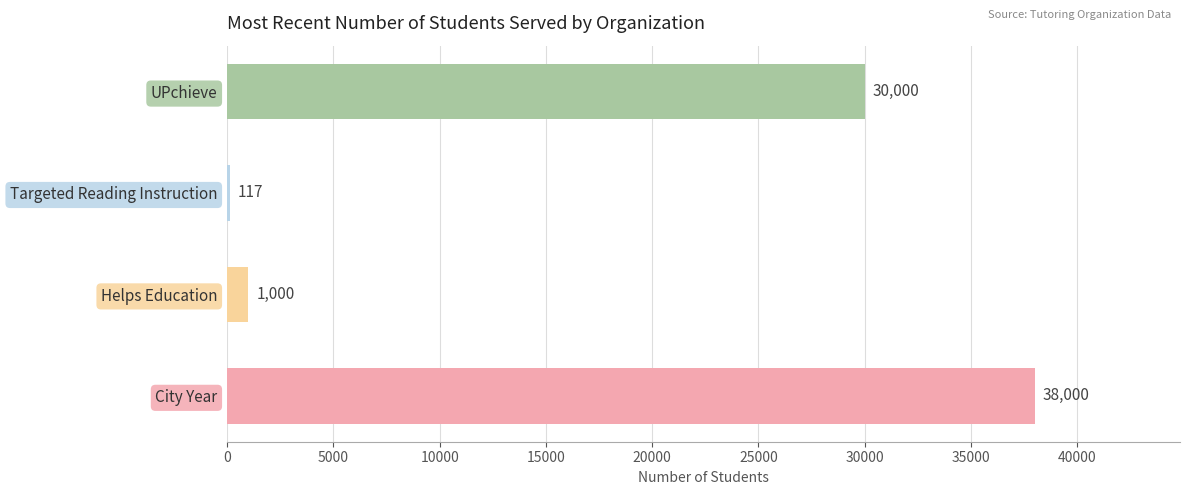

Reading top to bottom, what are all the values shown in this chart?

UPchieve=30000	Targeted Reading Instruction=117	Helps Education=1000	City Year=38000